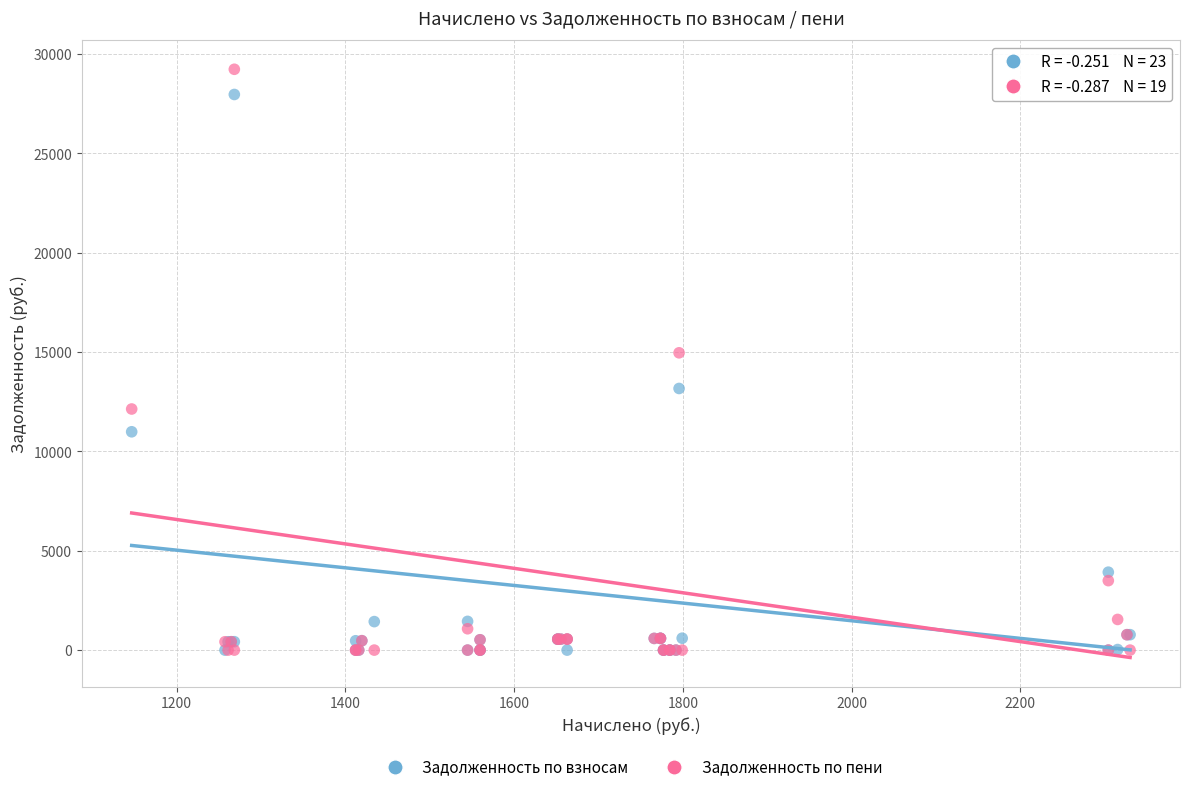

Which series has the largest Y range (max minus min)?

Задолженность по пени